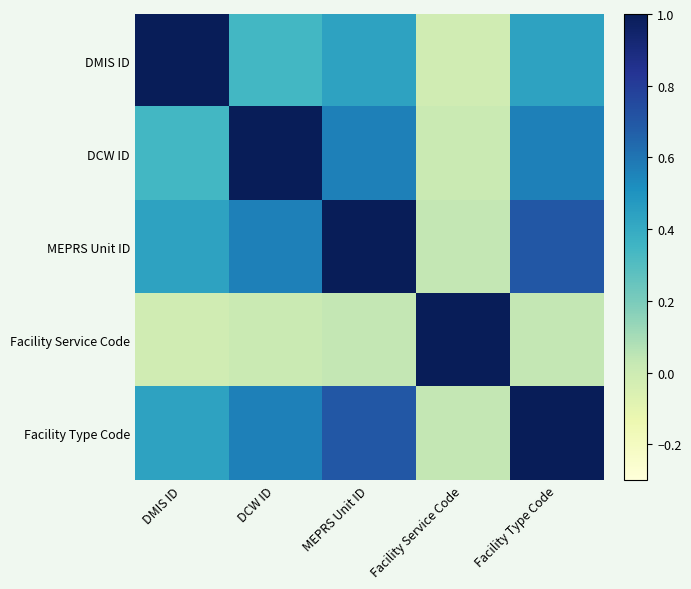

How many series are shown in this chart?

5